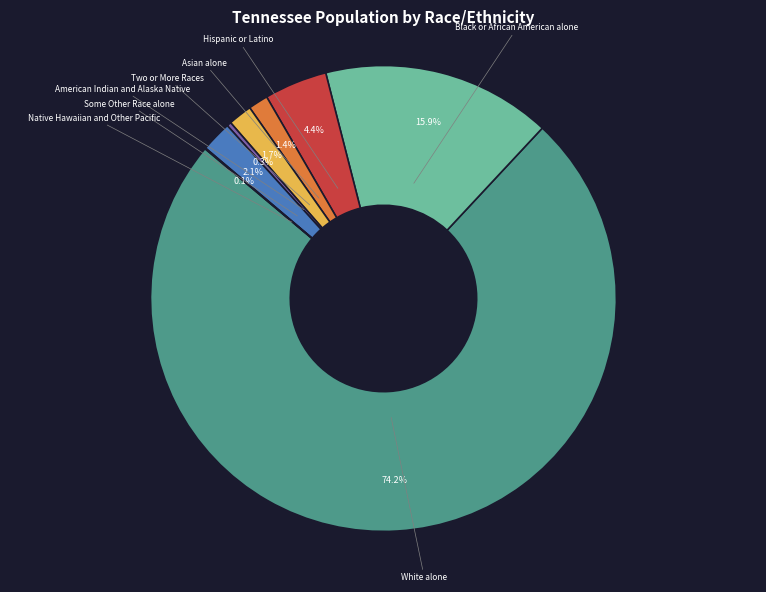

Is there a majority slice in this chart?

Yes